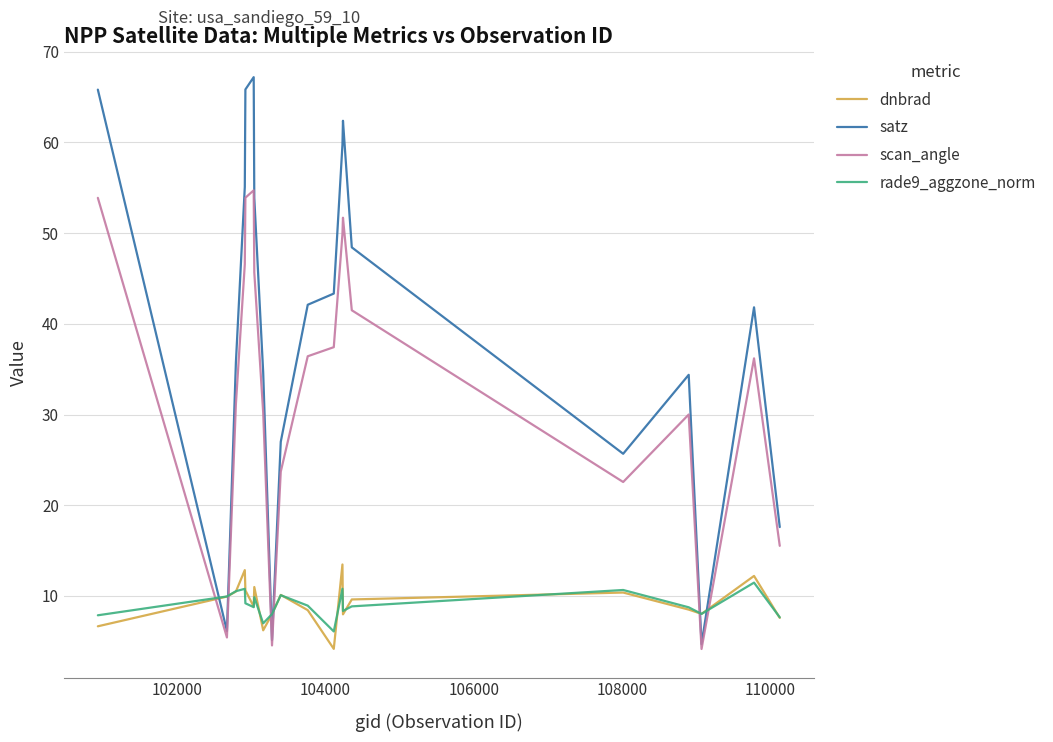

How many times do dnbrad and scan_angle cross each other?

6